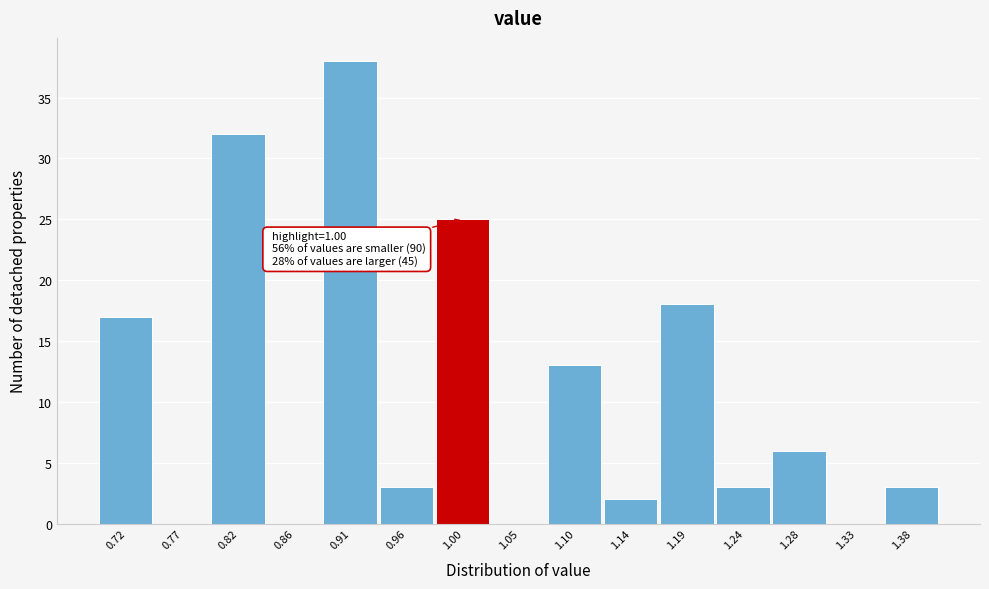

Which range on the x-axis has the tallest bar?

0.885 to 0.935